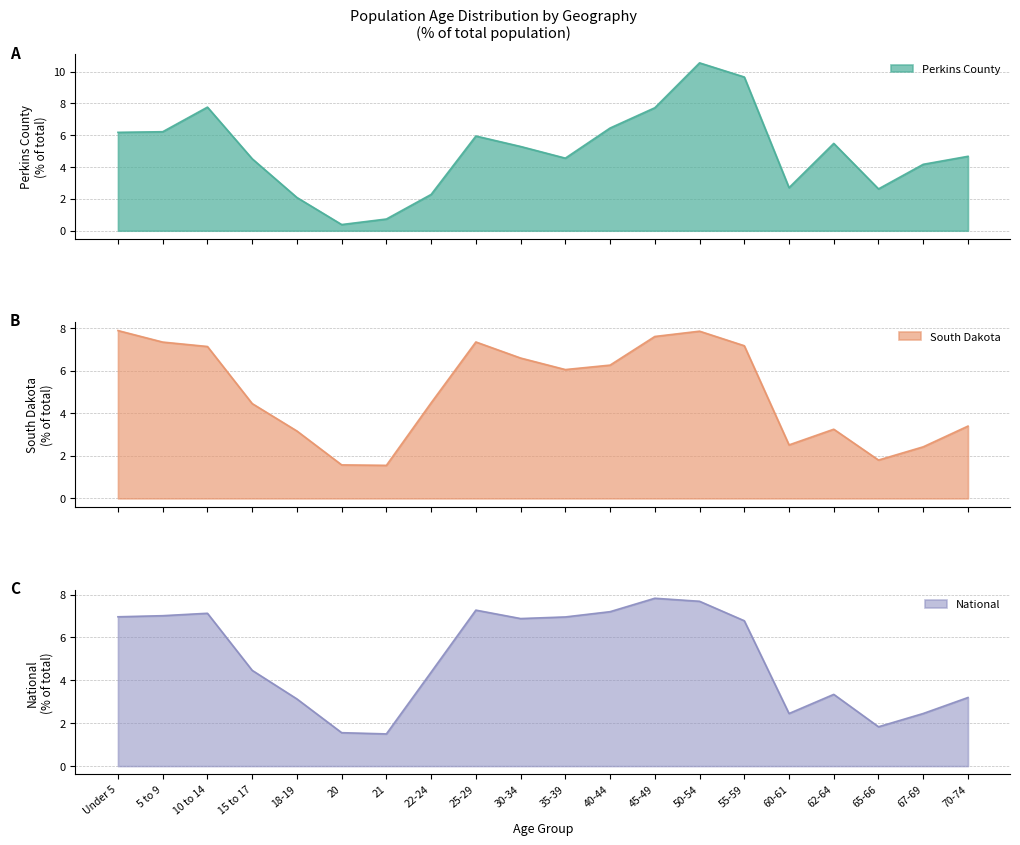

What position from the right is 50-54?

7